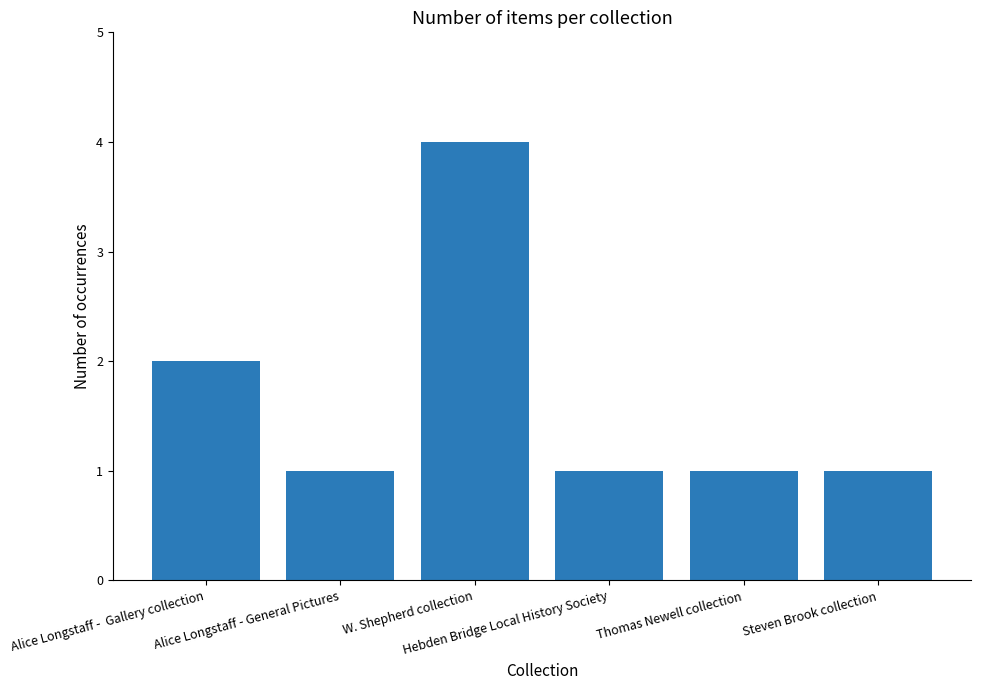

What is the difference between the maximum and minimum values?

3